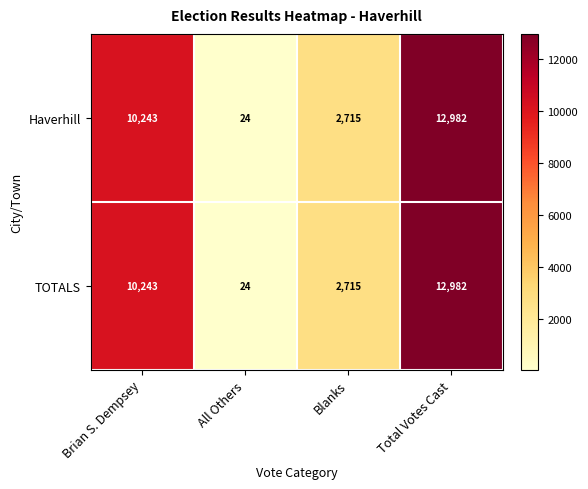

Reading left to right, extract all data points from this chart.

Haverhill: 10243	24	2715	12982
TOTALS: 10243	24	2715	12982